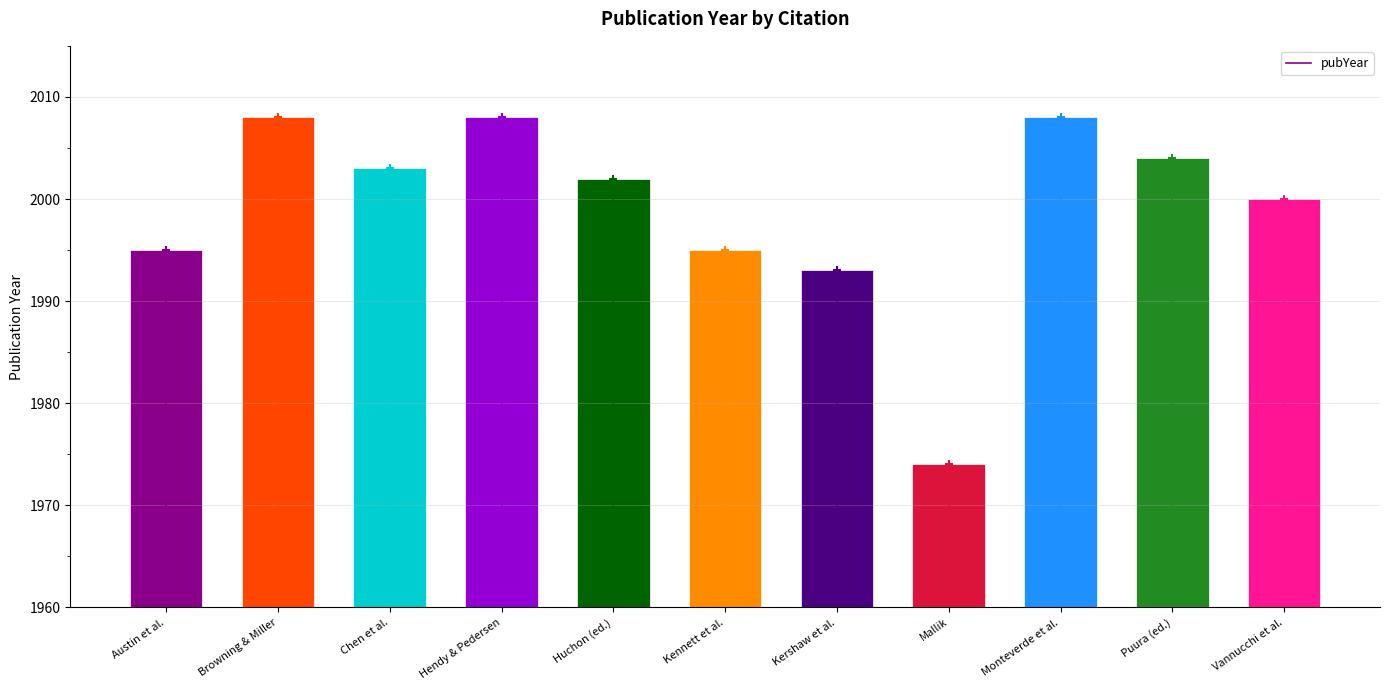

What is the difference between the maximum and minimum values?

34